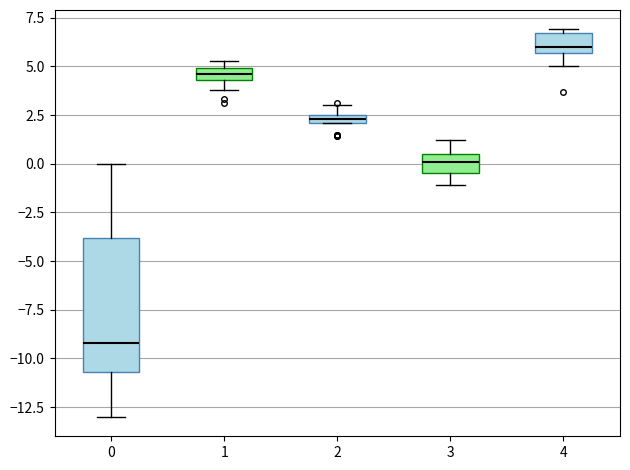

Which box has the lowest median line?

0